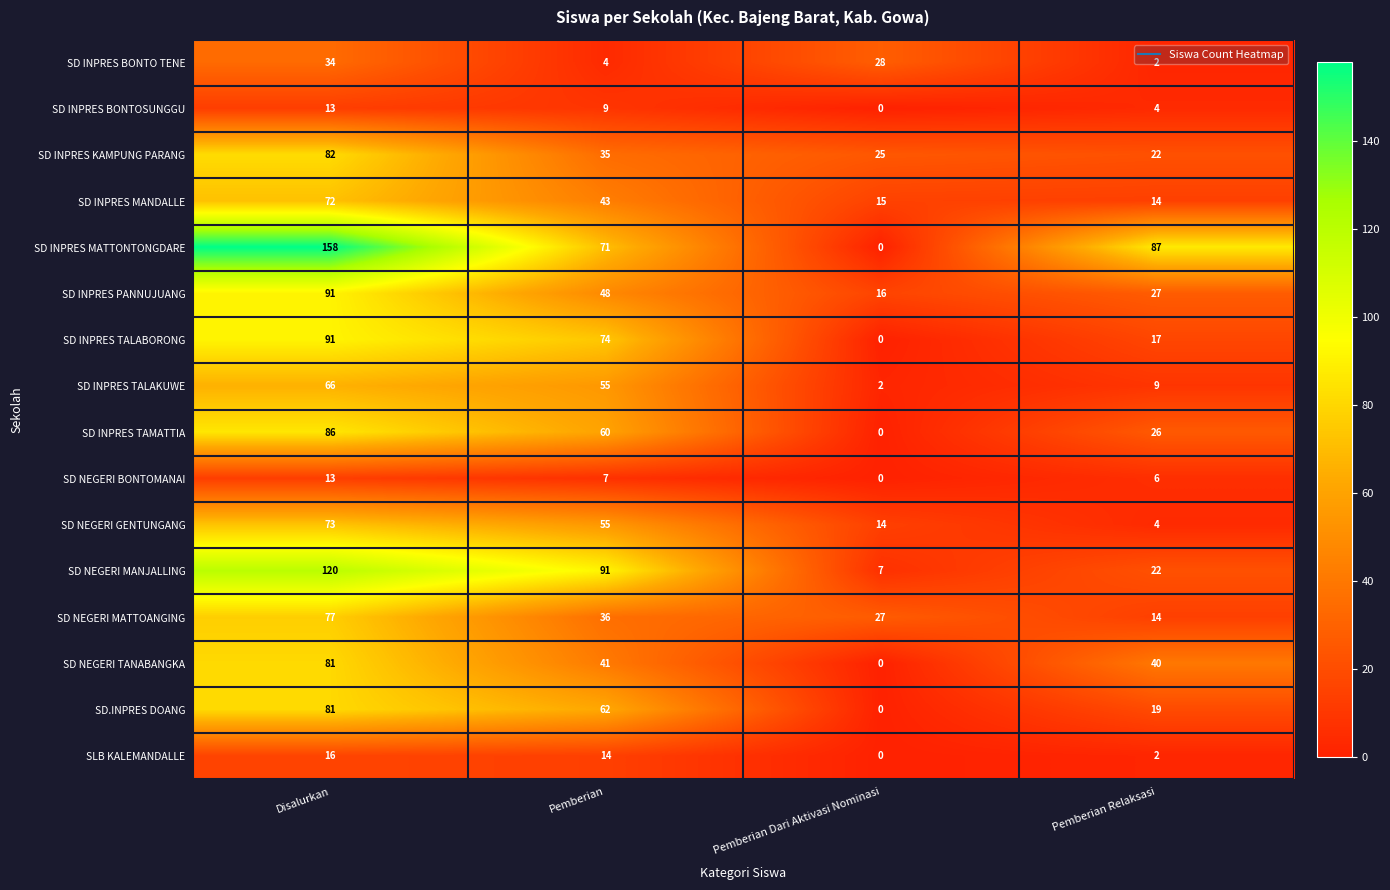

Which category has the lowest value in the SD INPRES TAMATTIA series?

Pemberian Dari Aktivasi Nominasi